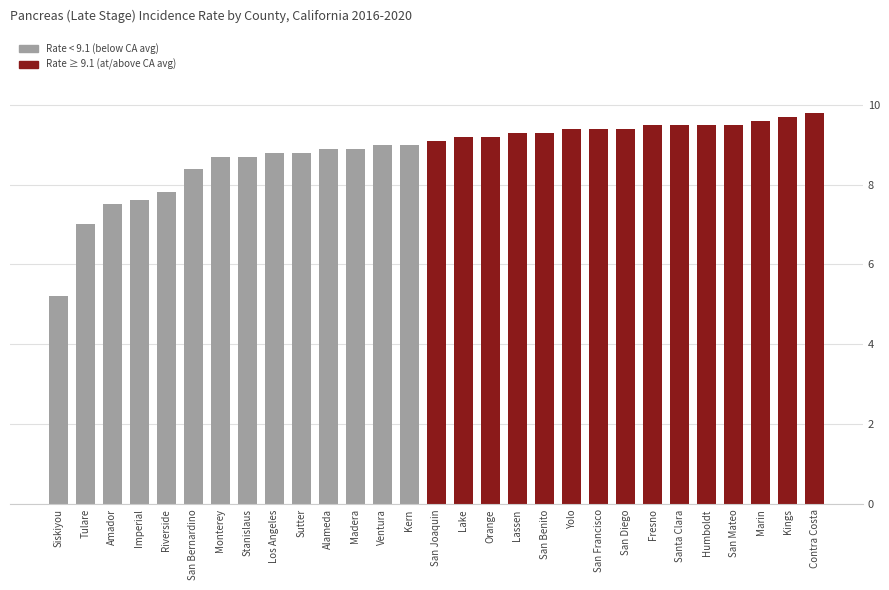

What is the smallest value displayed?

5.2